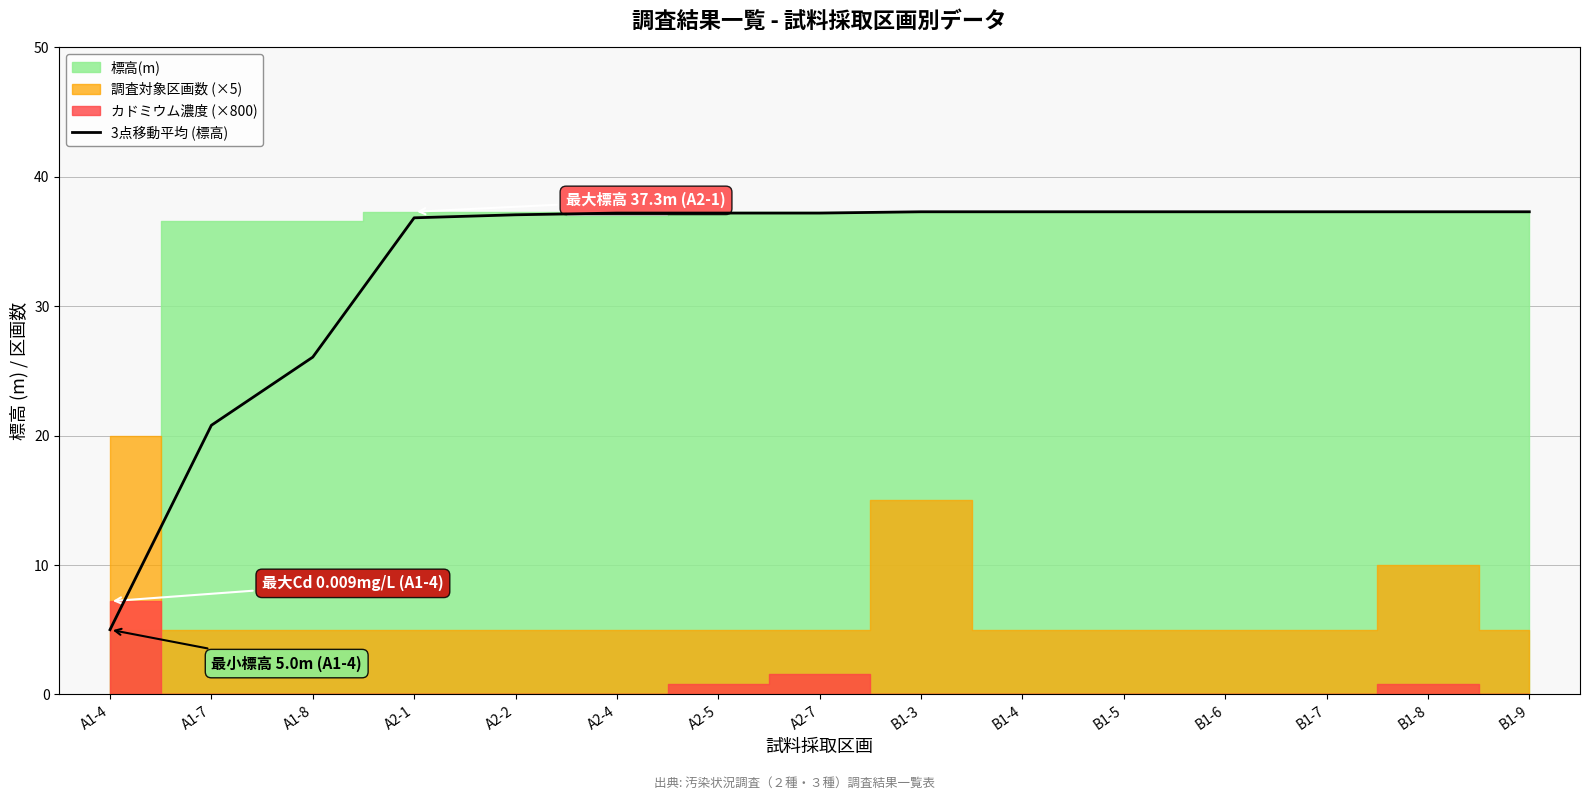

True or false: the data shows 20.8 at A2-7.

False